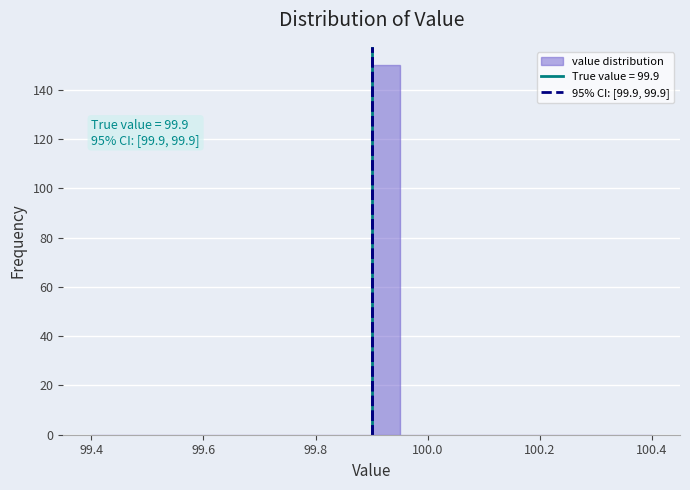

Around what value on the x-axis is the tallest bar? Give the approximate position of its centre, as read against the axis.

99.92